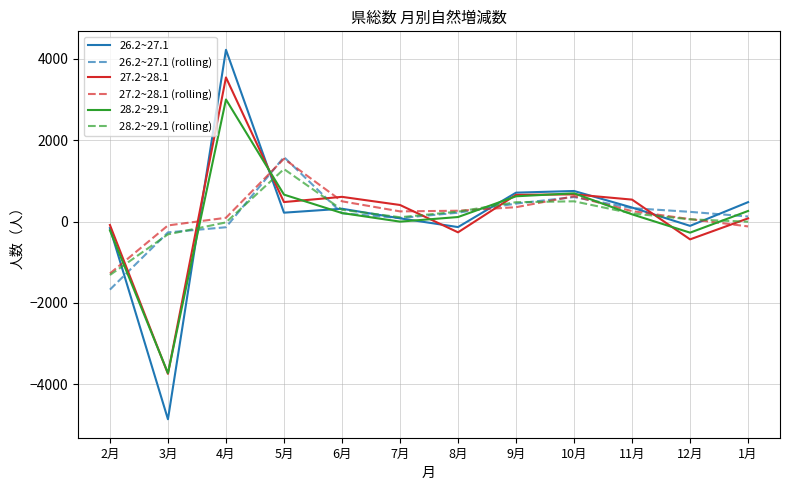

Between which two adjacent categories do 26.2~27.1 and 28.2~29.1 (rolling) first intersect?

2月 and 3月